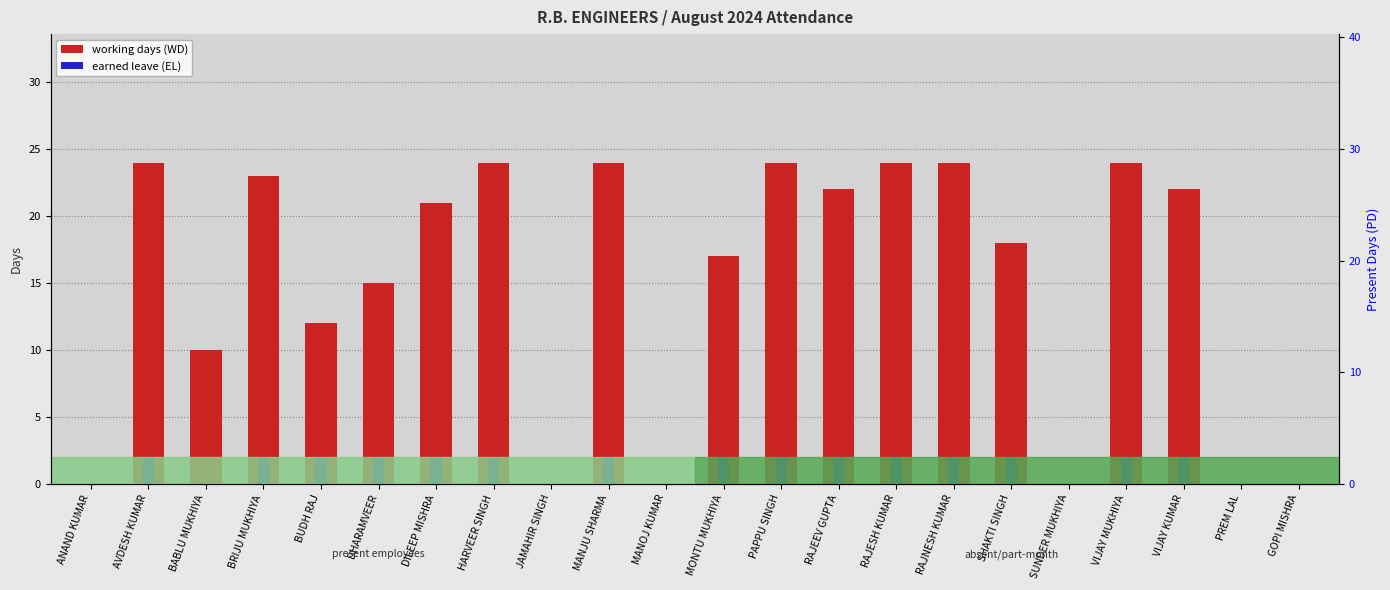

Reading left to right, what are all the values shown in this chart?

working days (WD): ANAND KUMAR=0	AVDESH KUMAR=24	BABLU MUKHIYA=10	BRIJU MUKHIYA=23	BUDH RAJ=12	DHARAMVEER=15	DILEEP MISHRA=21	HARVEER SINGH=24	JAMAHIR SINGH=0	MANJU SHARMA=24	MANOJ KUMAR=0	MONTU MUKHIYA=17	PAPPU SINGH=24	RAJEEV GUPTA=22	RAJESH KUMAR=24	RAJNESH KUMAR=24	SHAKTI SINGH=18	SUNDER MUKHIYA=0	VIJAY MUKHIYA=24	VIJAY KUMAR=22	PREM LAL=0	GOPI MISHRA=0
earned leave (EL): ANAND KUMAR=0	AVDESH KUMAR=2	BABLU MUKHIYA=0	BRIJU MUKHIYA=2	BUDH RAJ=2	DHARAMVEER=2	DILEEP MISHRA=2	HARVEER SINGH=2	JAMAHIR SINGH=0	MANJU SHARMA=2	MANOJ KUMAR=0	MONTU MUKHIYA=2	PAPPU SINGH=2	RAJEEV GUPTA=2	RAJESH KUMAR=2	RAJNESH KUMAR=2	SHAKTI SINGH=2	SUNDER MUKHIYA=0	VIJAY MUKHIYA=2	VIJAY KUMAR=2	PREM LAL=0	GOPI MISHRA=0